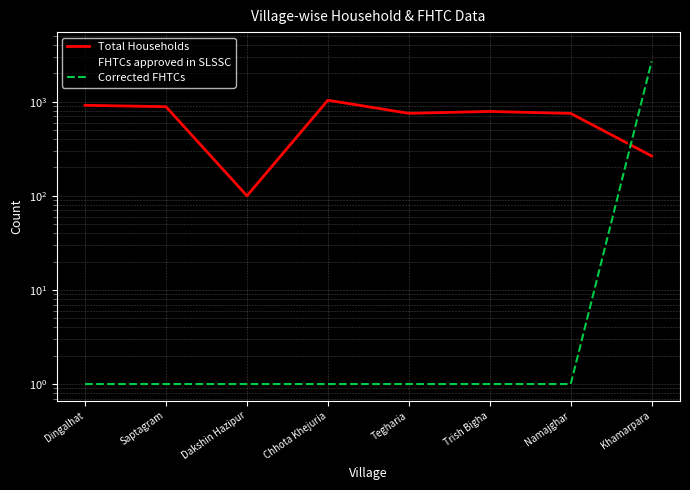

What position from the right is Khamarpara?

1